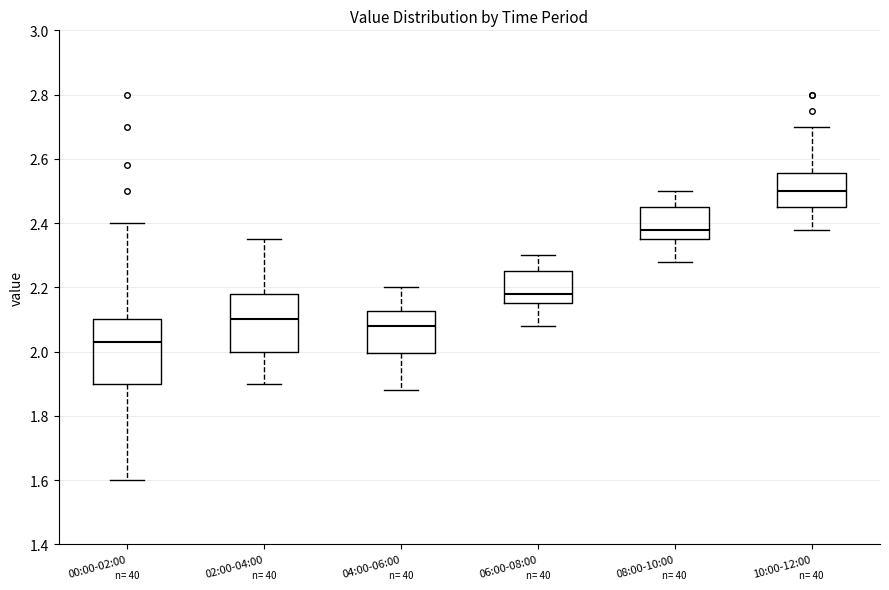

Reading left to right, read every box against the y-axis: the position of its median line, the range the box covers, and the ends of its whiskers. The values are not printed on the chart, so give them approximately, as read against the axis.

00:00-02:00: median 2.04, box 1.90 to 2.10, whiskers 1.60 to 2.40
02:00-04:00: median 2.10, box 2.00 to 2.18, whiskers 1.90 to 2.36
04:00-06:00: median 2.08, box 2.00 to 2.12, whiskers 1.88 to 2.20
06:00-08:00: median 2.18, box 2.16 to 2.26, whiskers 2.08 to 2.30
08:00-10:00: median 2.38, box 2.36 to 2.46, whiskers 2.28 to 2.50
10:00-12:00: median 2.50, box 2.46 to 2.56, whiskers 2.38 to 2.70